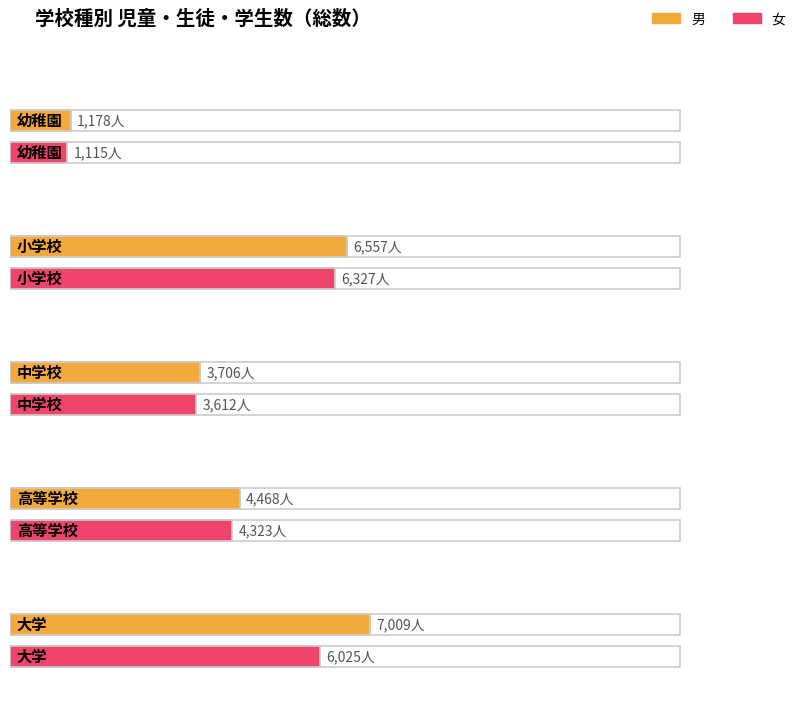

List the labels in order of 男 value, largest first.

大学, 小学校, 高等学校, 中学校, 幼稚園